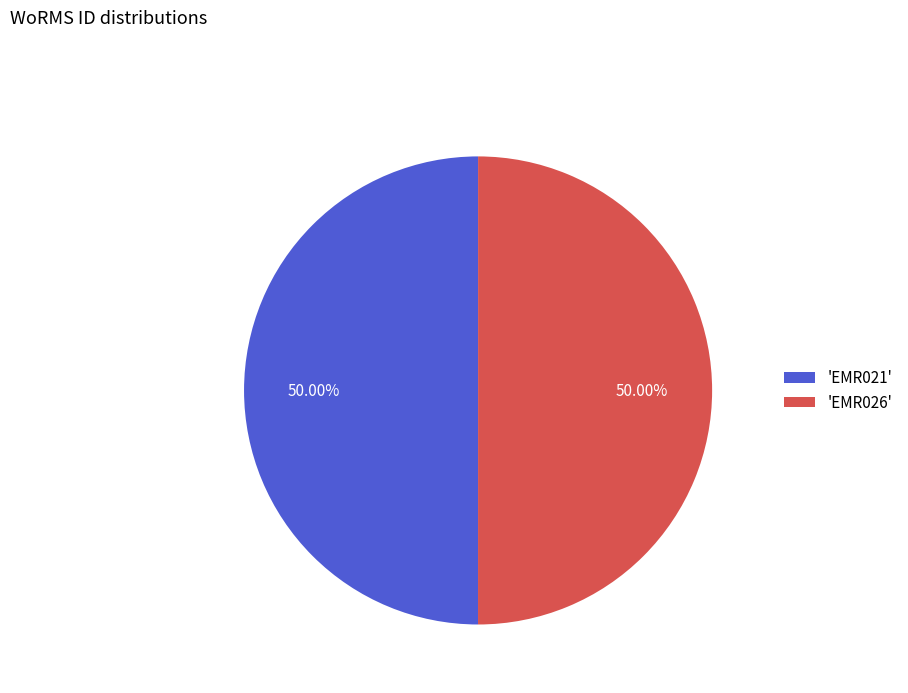

Is the sum of 'EMR026' and 'EMR021' greater than half?

Yes